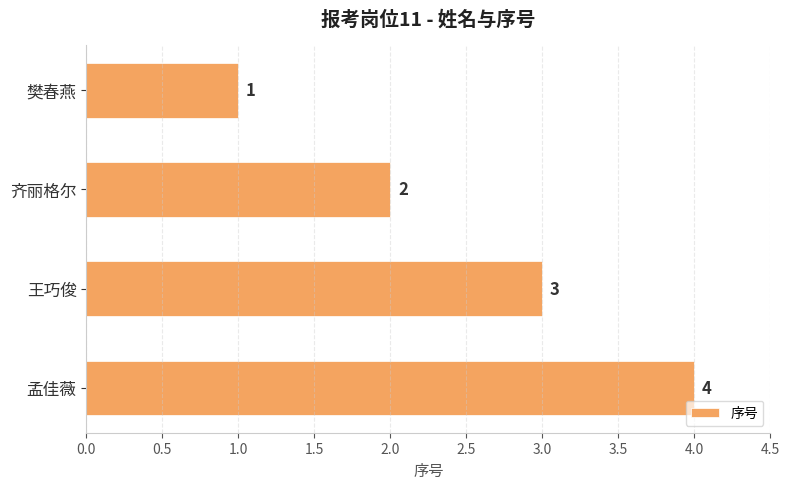

What is the sum of all values?

10